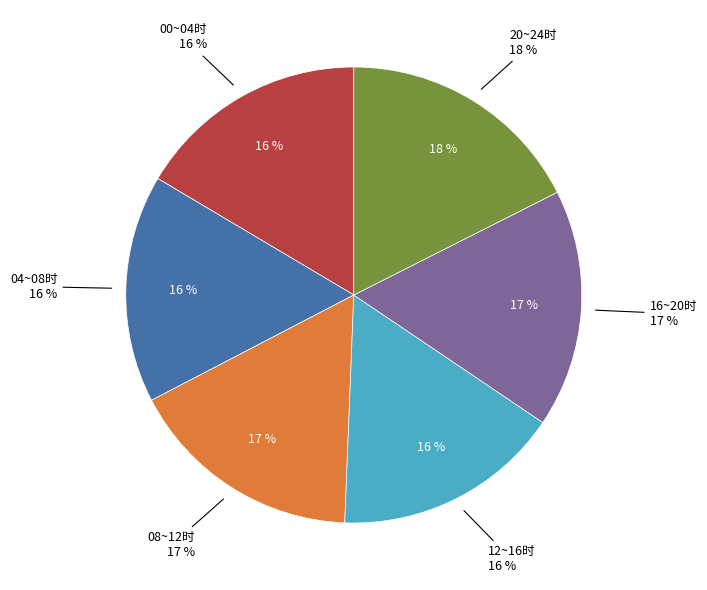

Is there any slice that represents more than half of the pie?

No